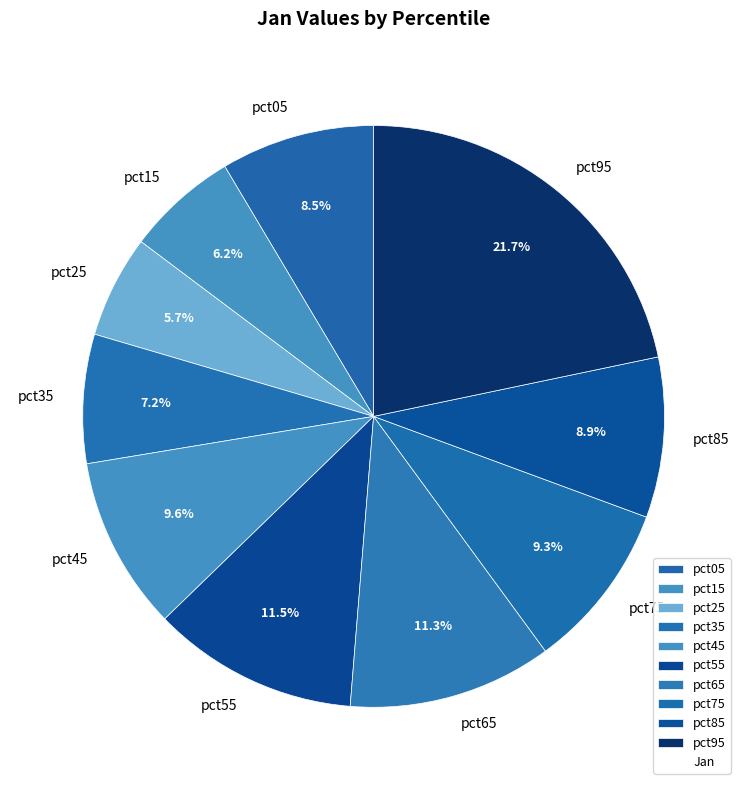

To the nearest percent, what is the combined percentage of pct85 and pct05?

17%